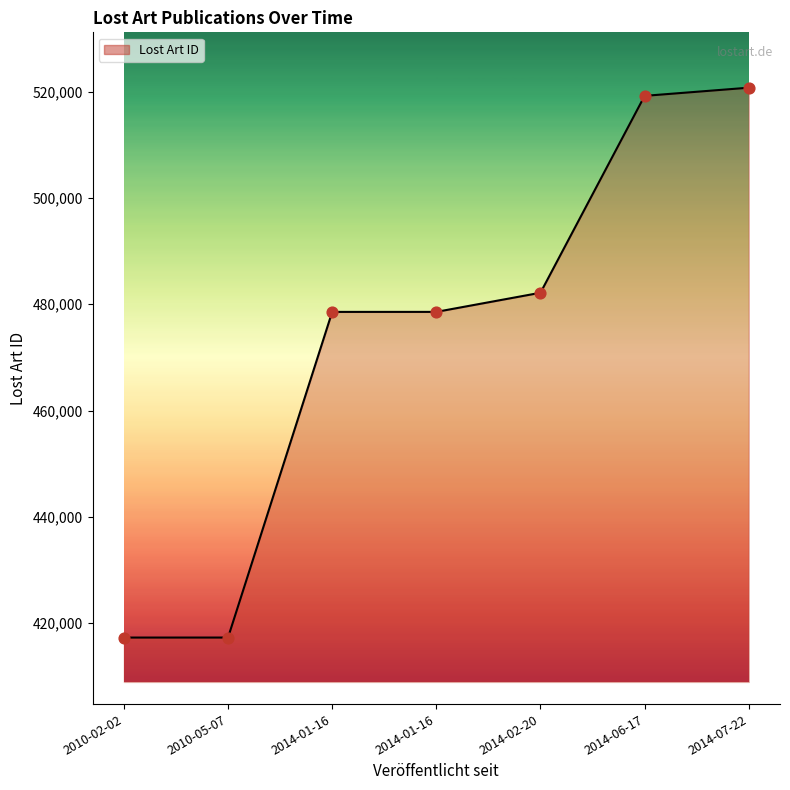

What is the change in value from 2014-01-16 to 2014-07-22?

+42184